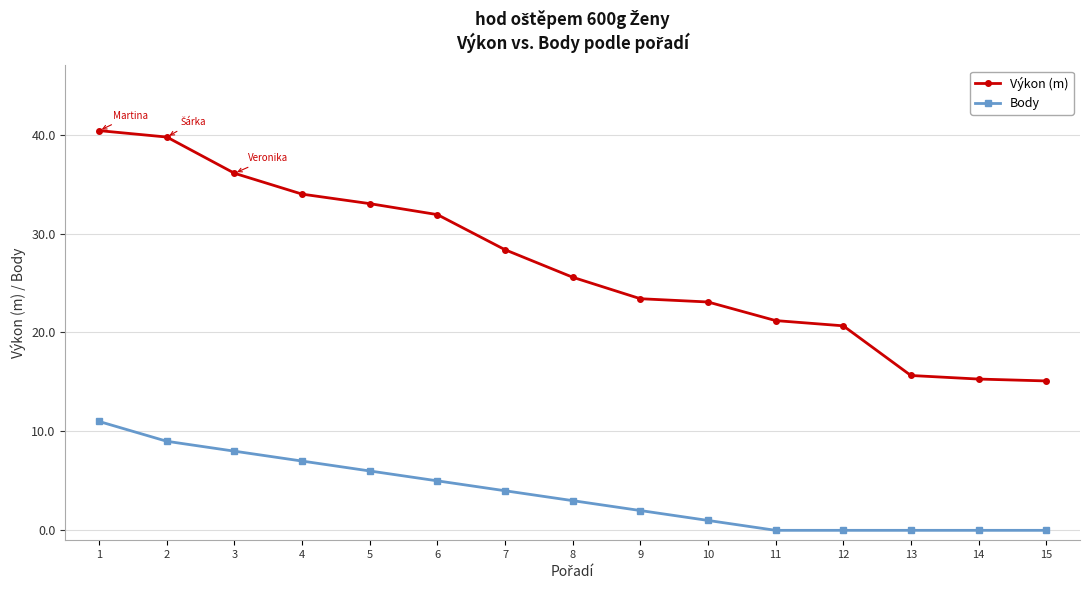

What is the greatest value displayed?

40.4